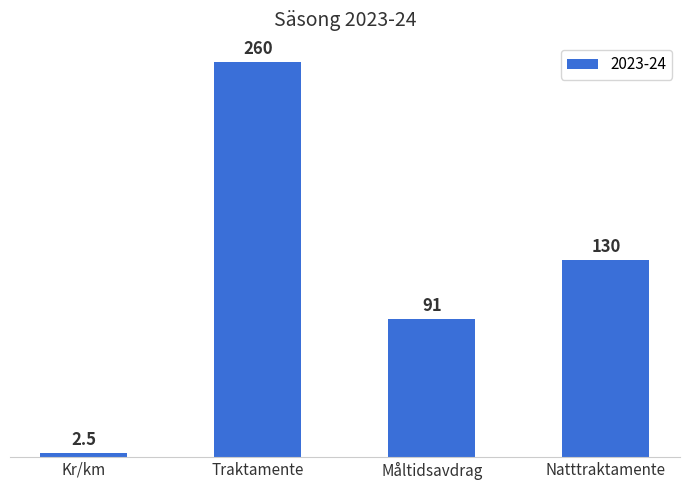

List the labels in order of value, smallest first.

Kr/km, Måltidsavdrag, Natttraktamente, Traktamente